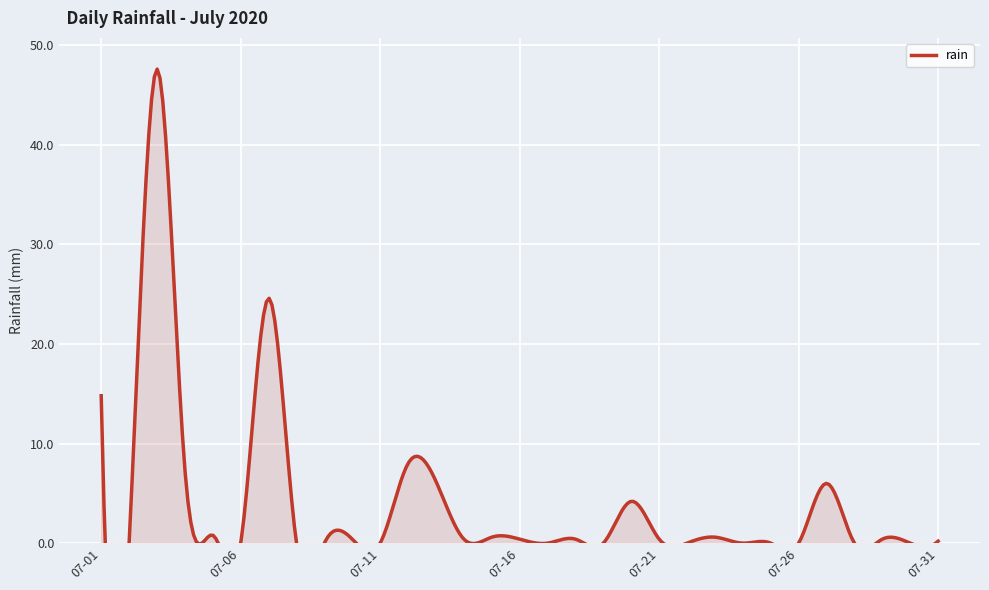

What is the sum of all values?

123.4